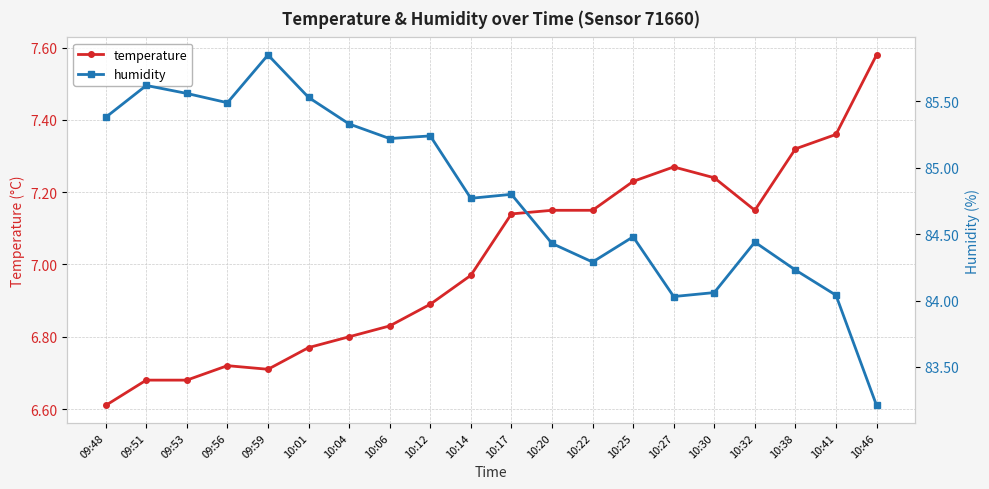

What position from the left is 10:25?

14